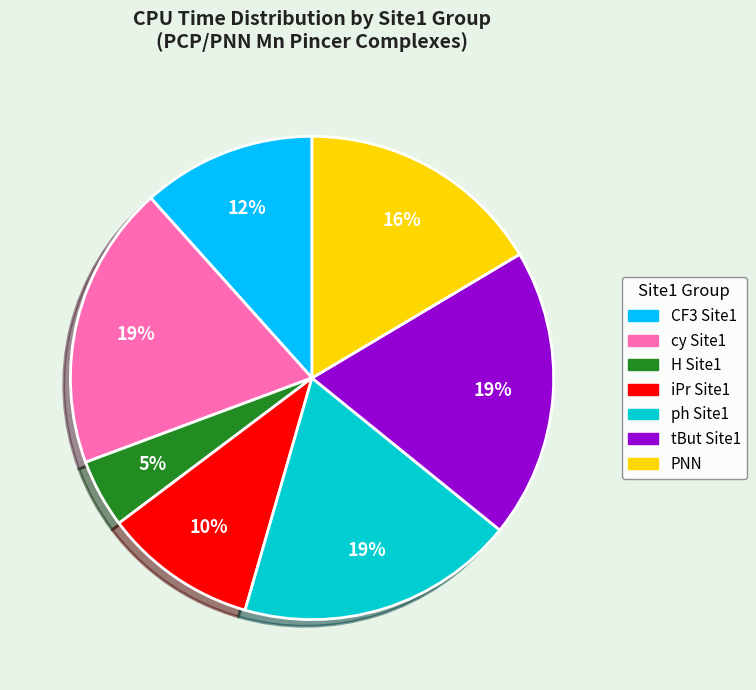

Does any single category account for the majority?

No